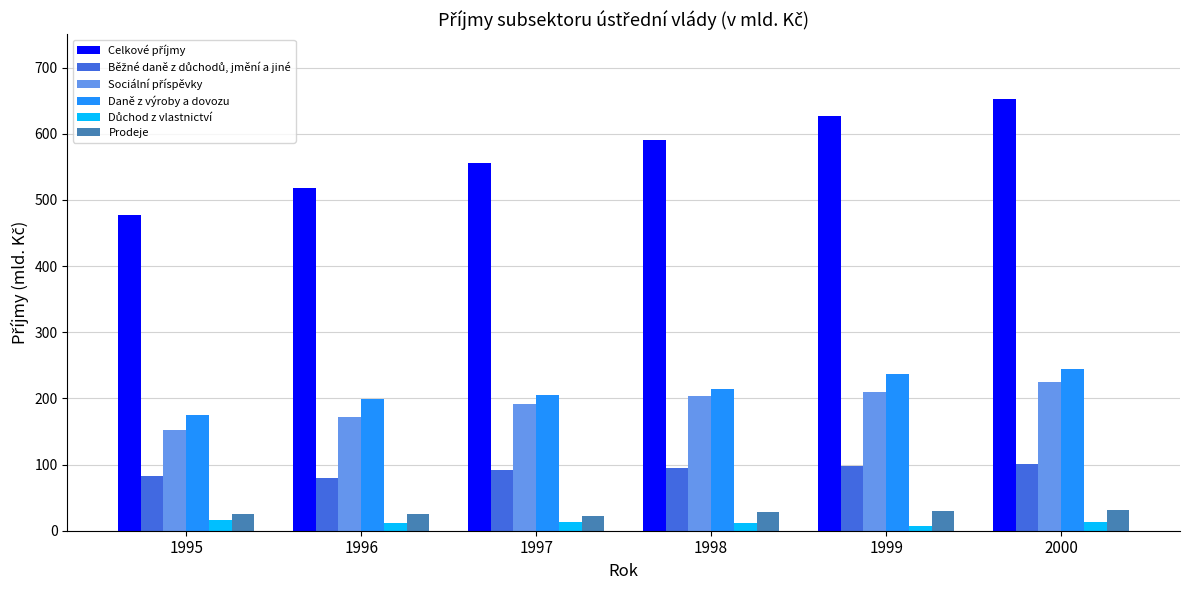

True or false: Prodeje has a value of 31.2 at 2000.

True